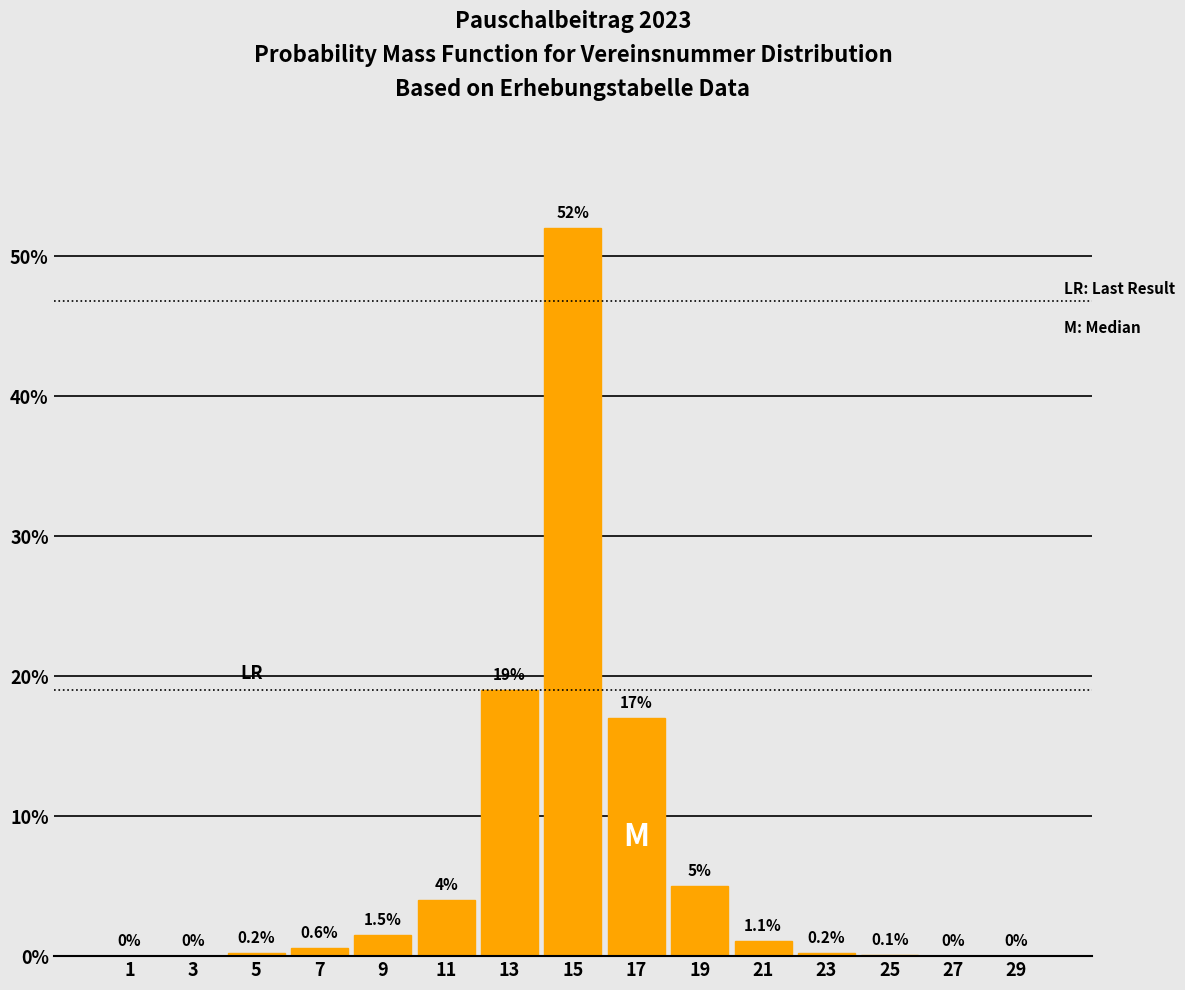

Reading left to right, transcribe all the data shown in this chart.

1=0.0	3=0.0	5=0.2	7=0.6	9=1.5	11=4.0	13=19.0	15=52.0	17=17.0	19=5.0	21=1.1	23=0.2	25=0.1	27=0.0	29=0.0